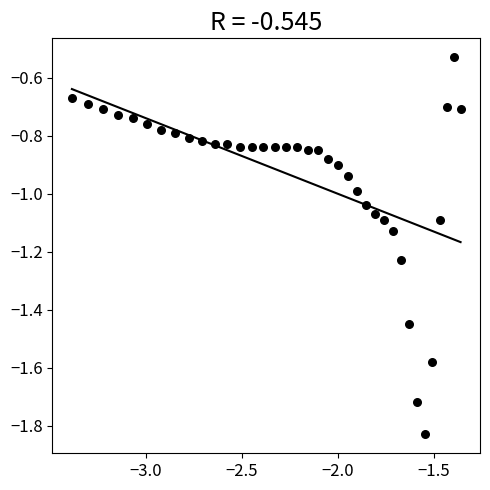

What is the range of X values (max minus min)?

2.0